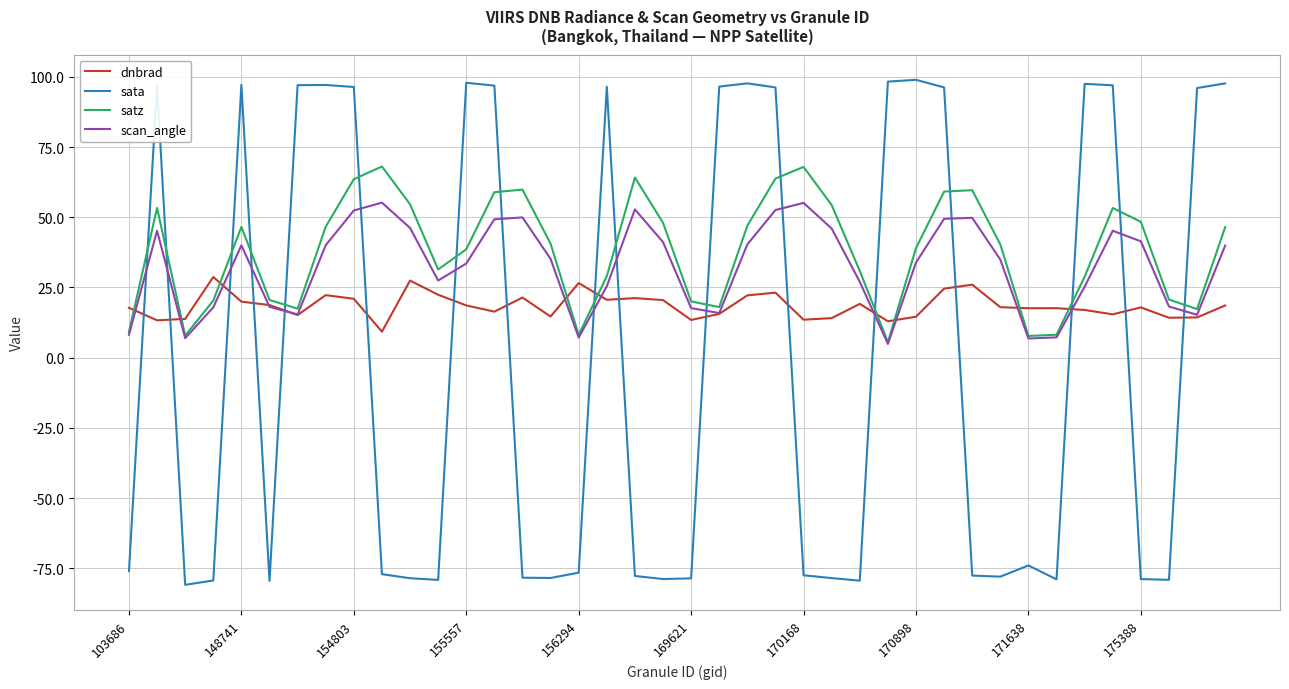

What is the minimum value shown in the chart?

-80.8